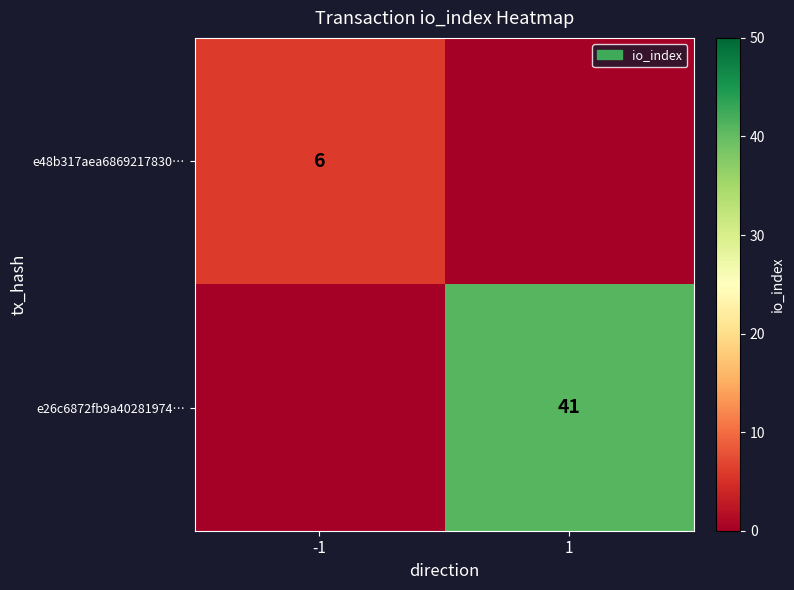

The value of e26c6872fb9a40281974… at 1 is 41. True or false?

True